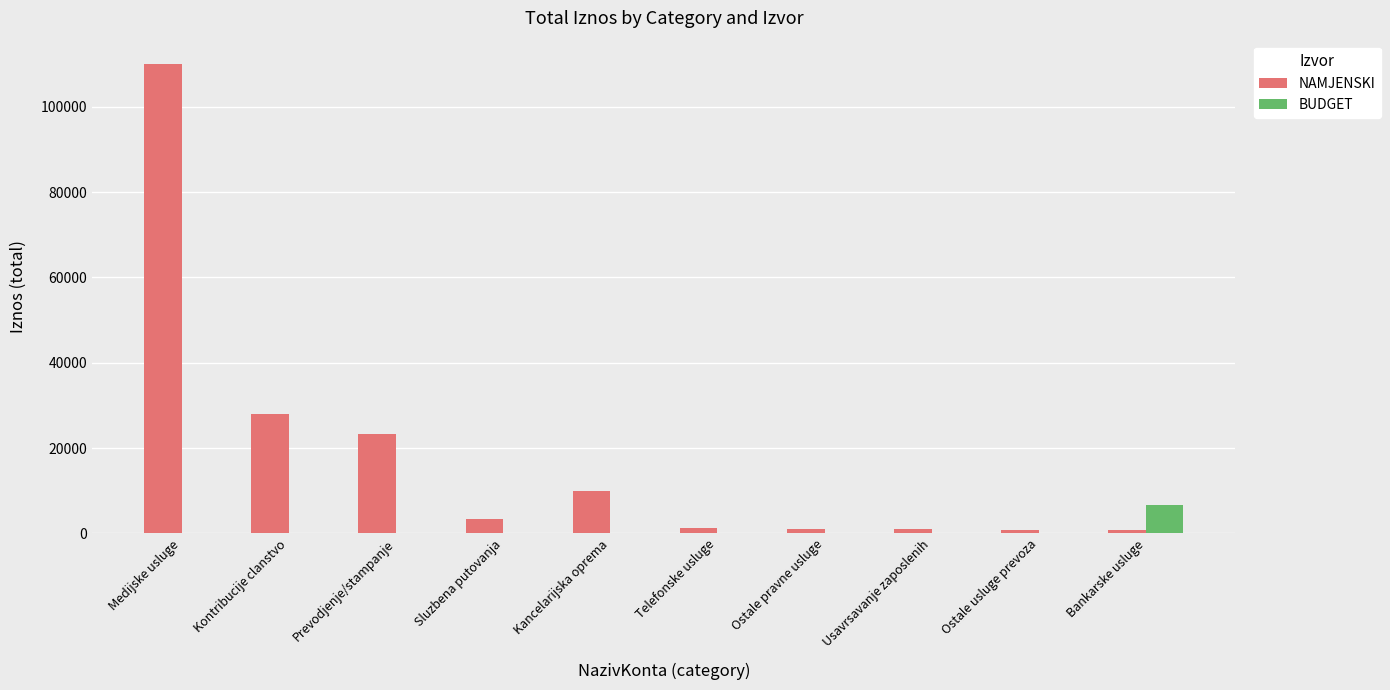

The value of BUDGET at Ostale usluge prevoza is 4601.0. True or false?

False